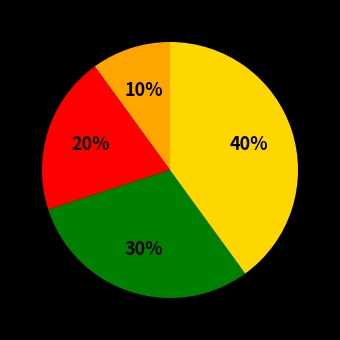

Does any single category account for the majority?

No